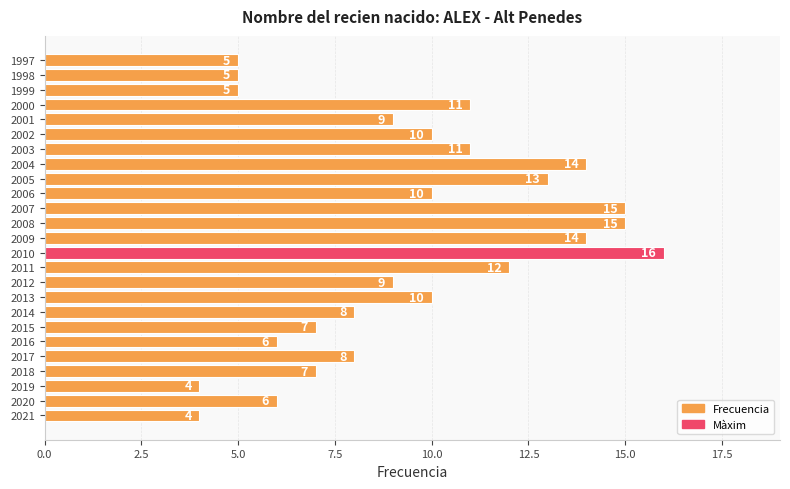

What is the smallest value displayed?

4